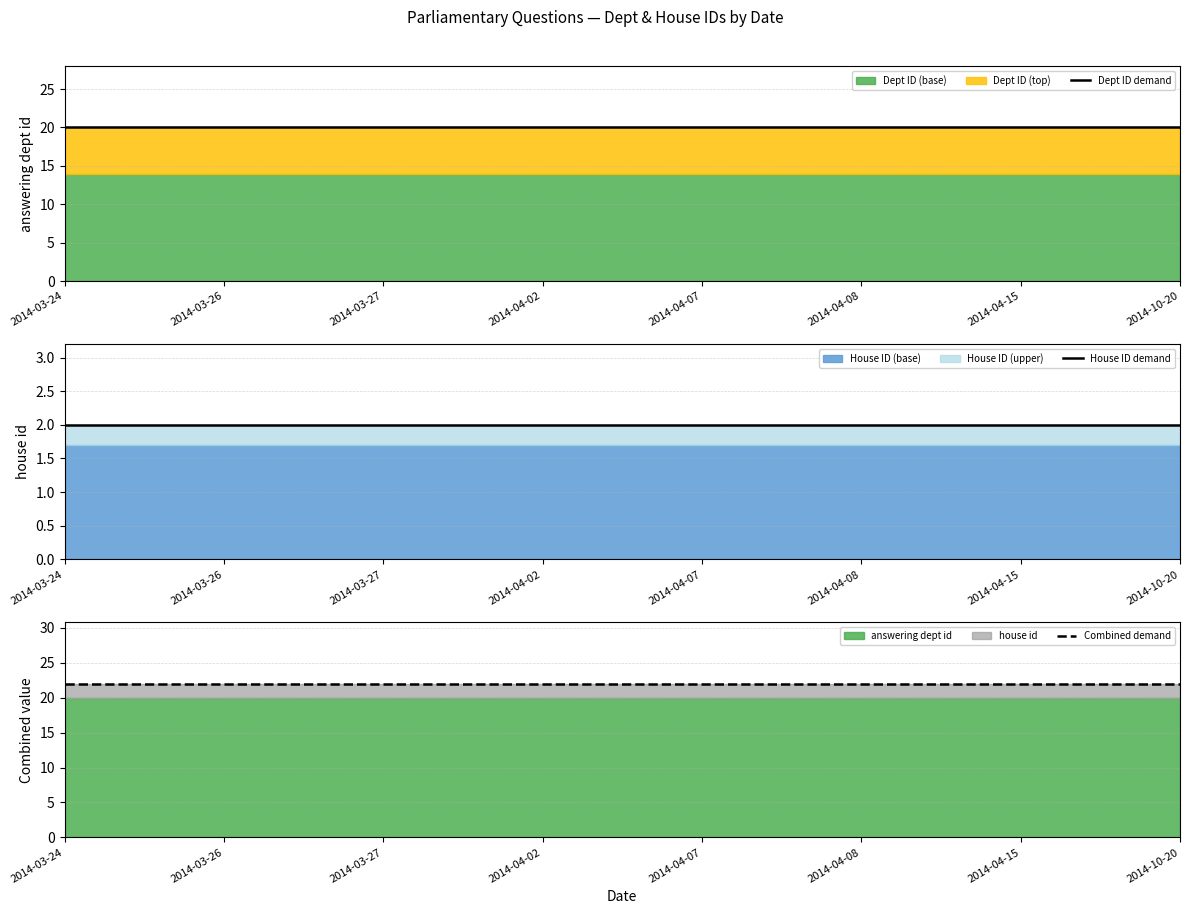

List the series in order of their peak value, lowest first.

House ID demand, Dept ID demand, Combined demand